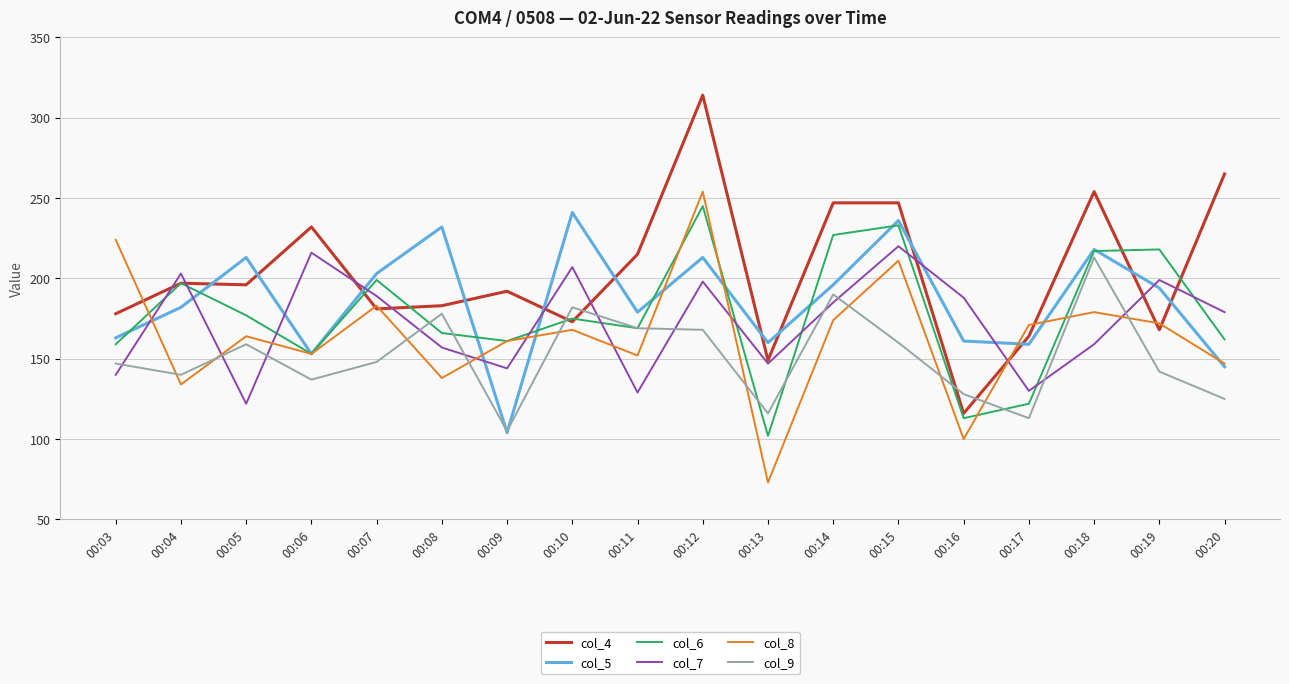

True or false: col_5 has more than 1 points higher than both neighbors.

True